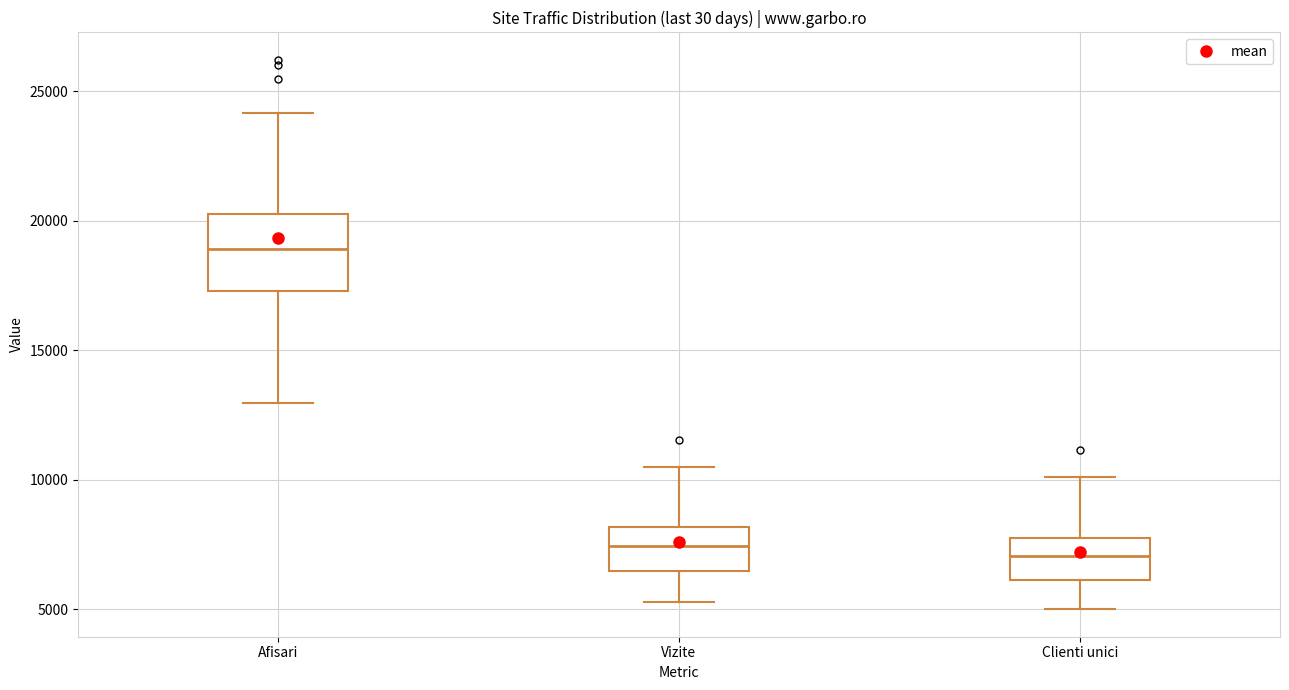

Comparing the boxes themselves (not the whiskers), which one is the tallest?

Afisari